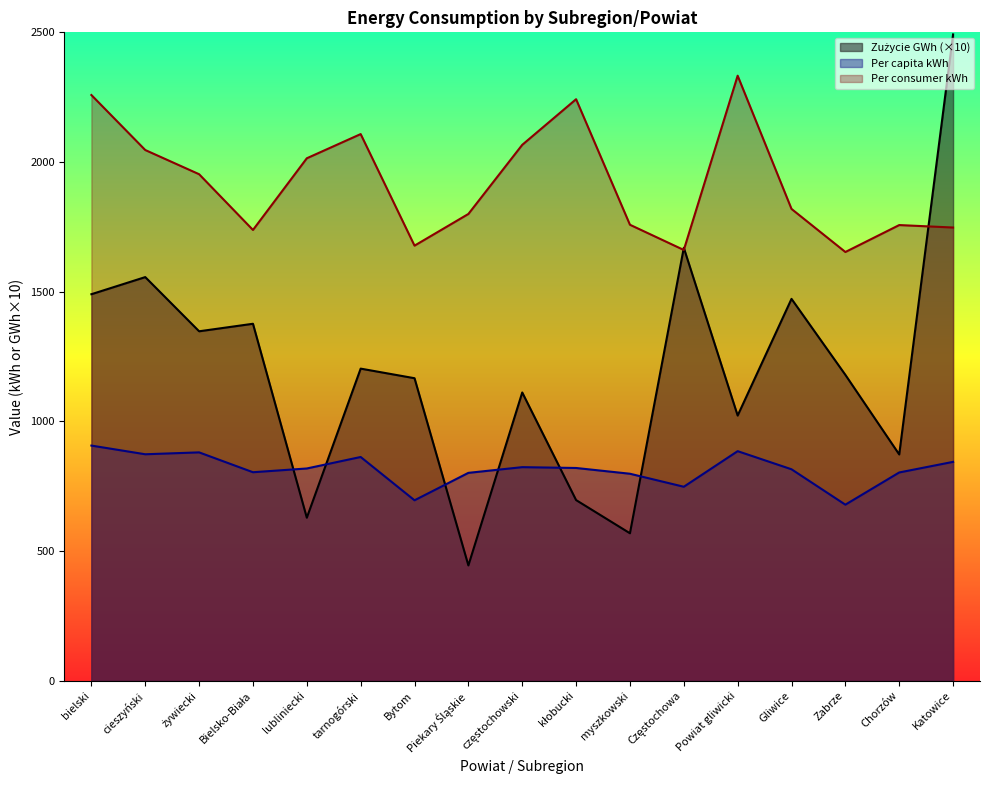

True or false: Per capita kWh and Zużycie GWh intersect in this chart.

True